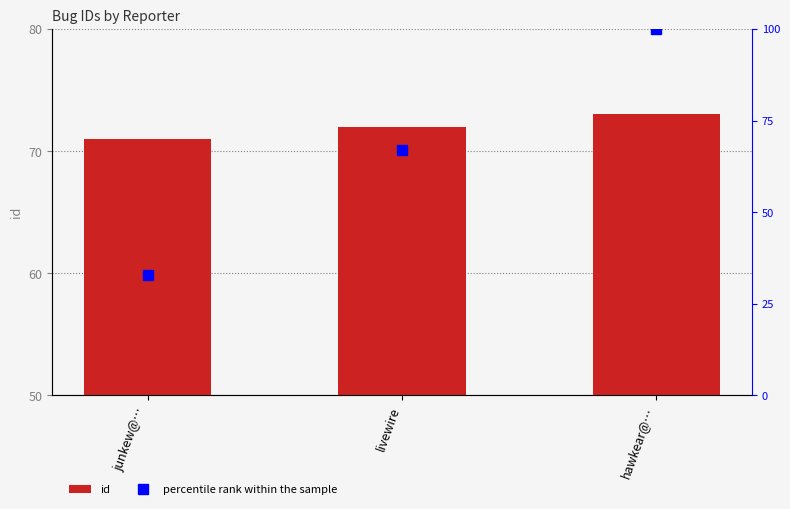

What is the minimum value shown in the chart?

33